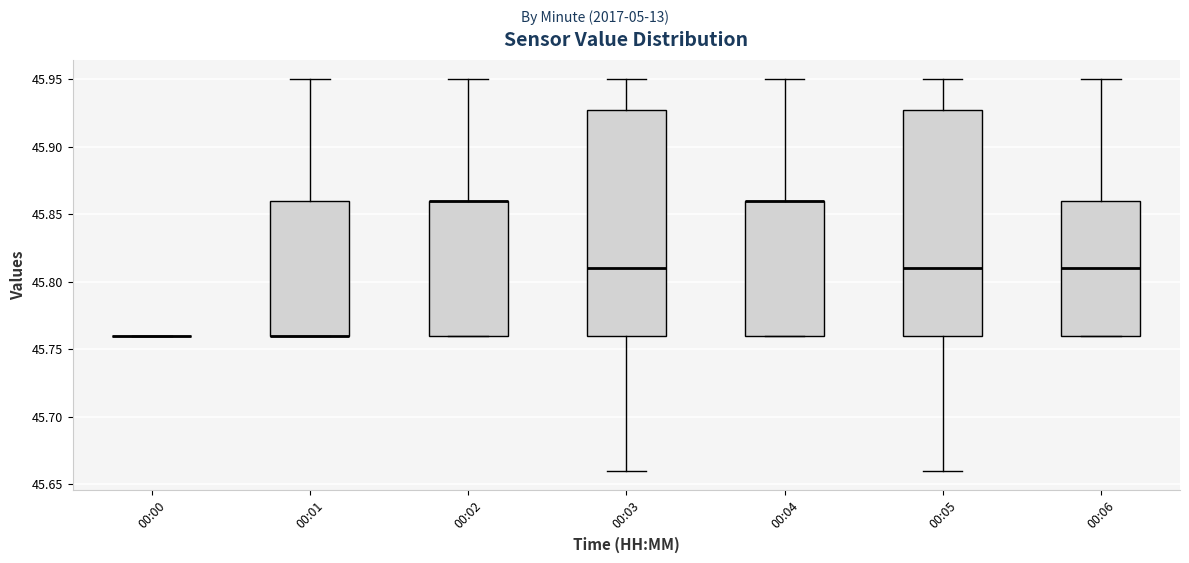

Where does the upper whisker of the box for 00:03 end on the y-axis? The values are not printed on the chart, so give them approximately, as read against the axis.

45.95